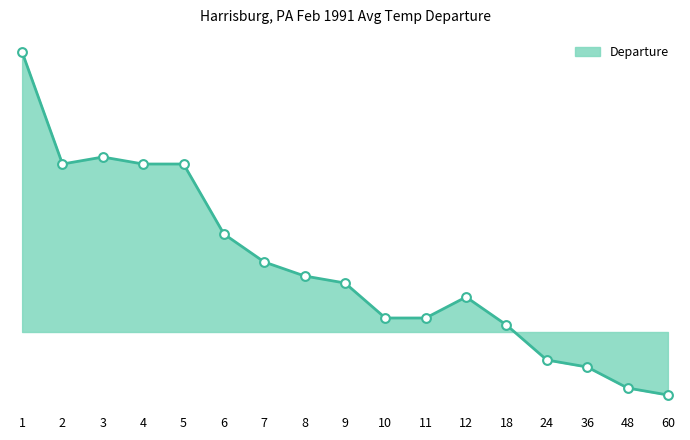

Between 11 and 5, which is larger?

5